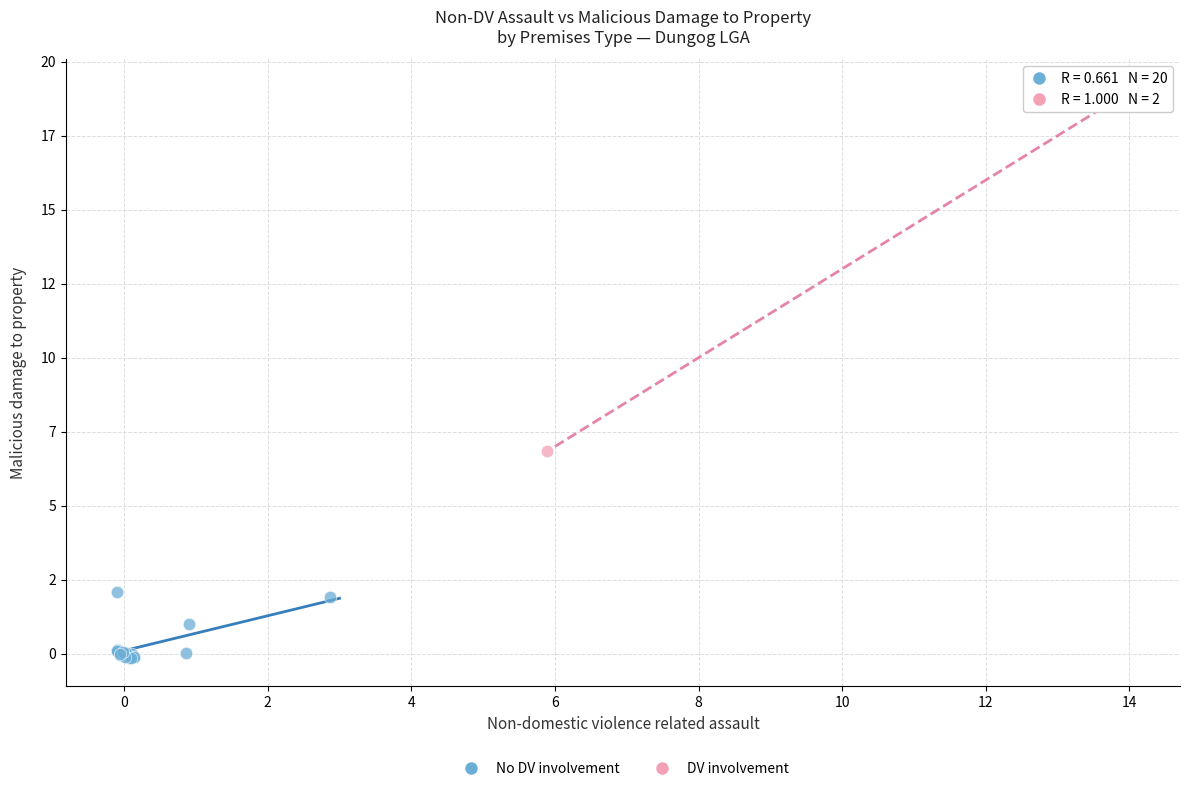

Which series has the widest spread of Y values?

DV involvement